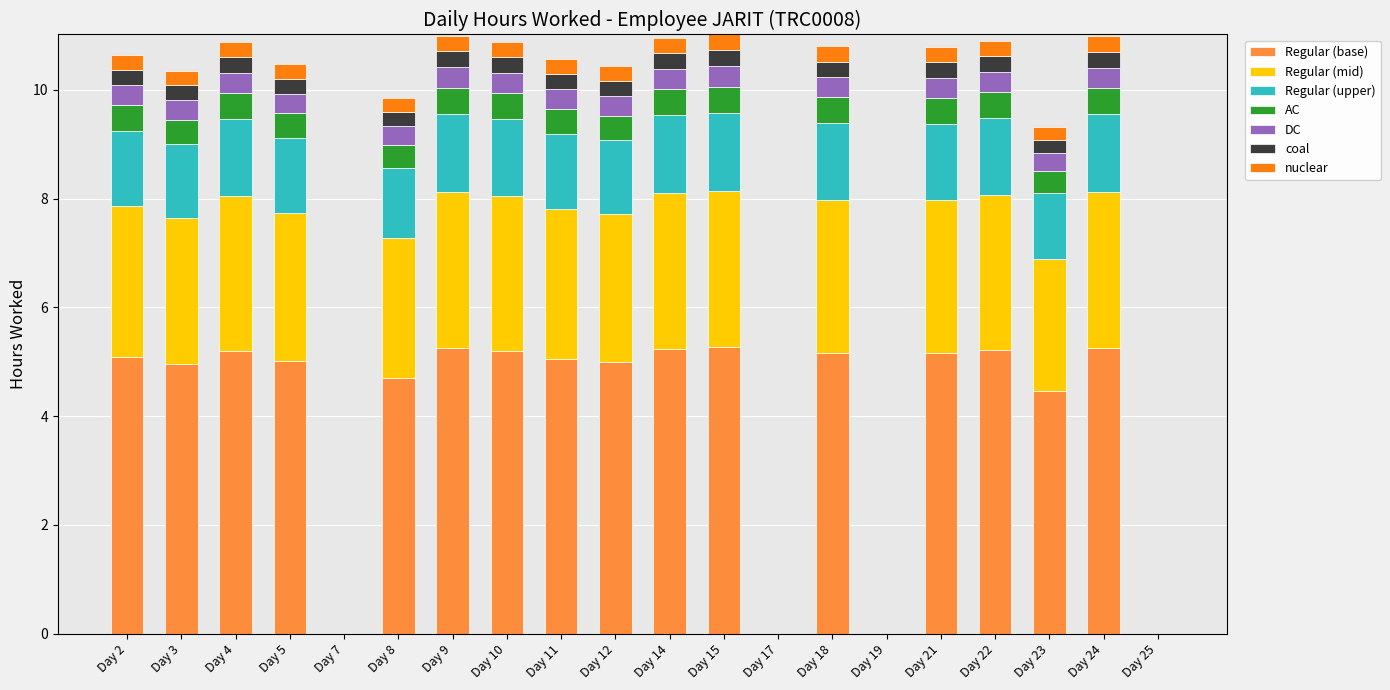

Count the number of data series in this chart.

7